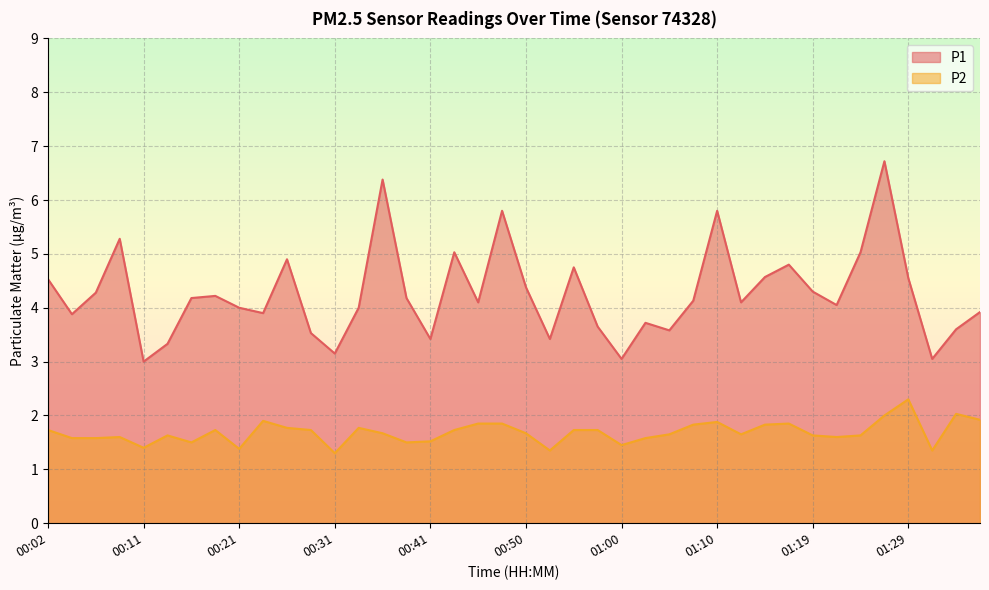

What is the sum of the P1 values at 01:12 and 01:00?

7.1